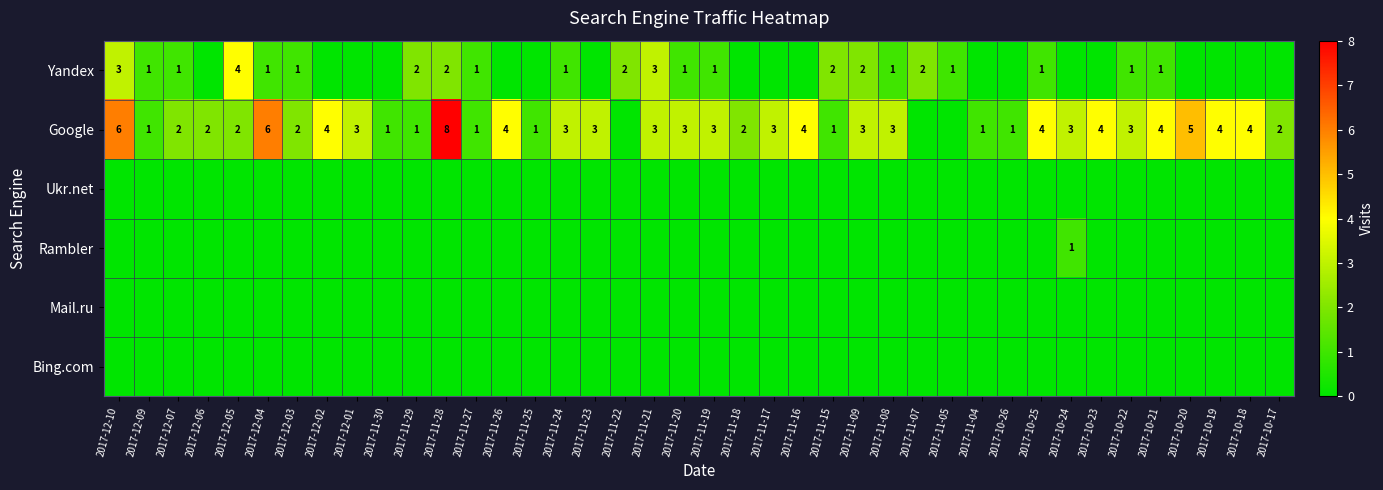

Is it true that Google equals 7 at 2017-12-02?

False